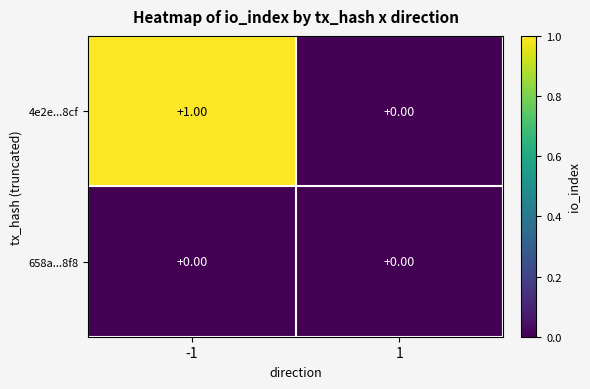

Which series has the widest spread of values?

4e2e...8cf